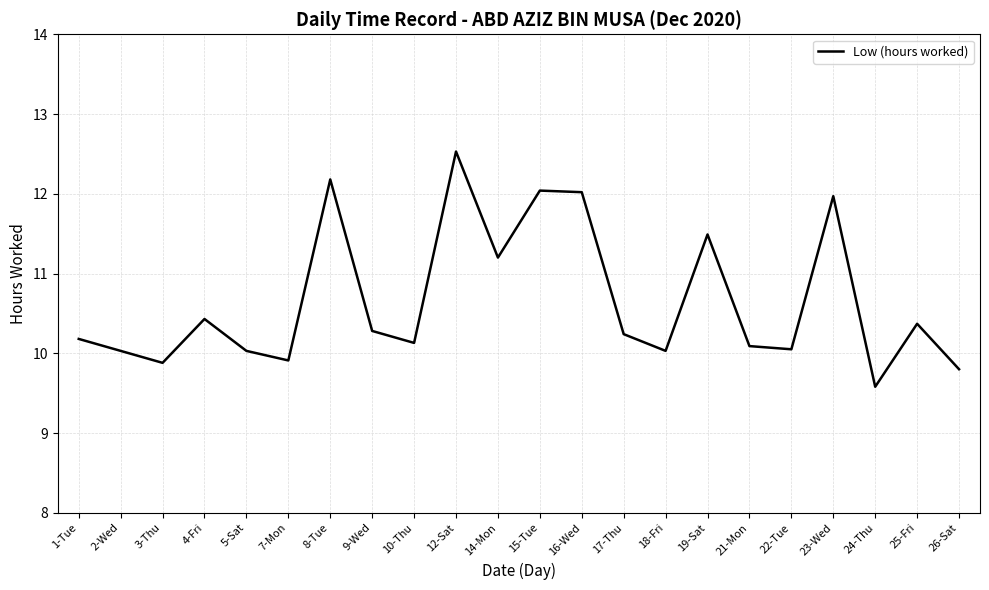

Does the chart display data point markers on the line(s)?

No